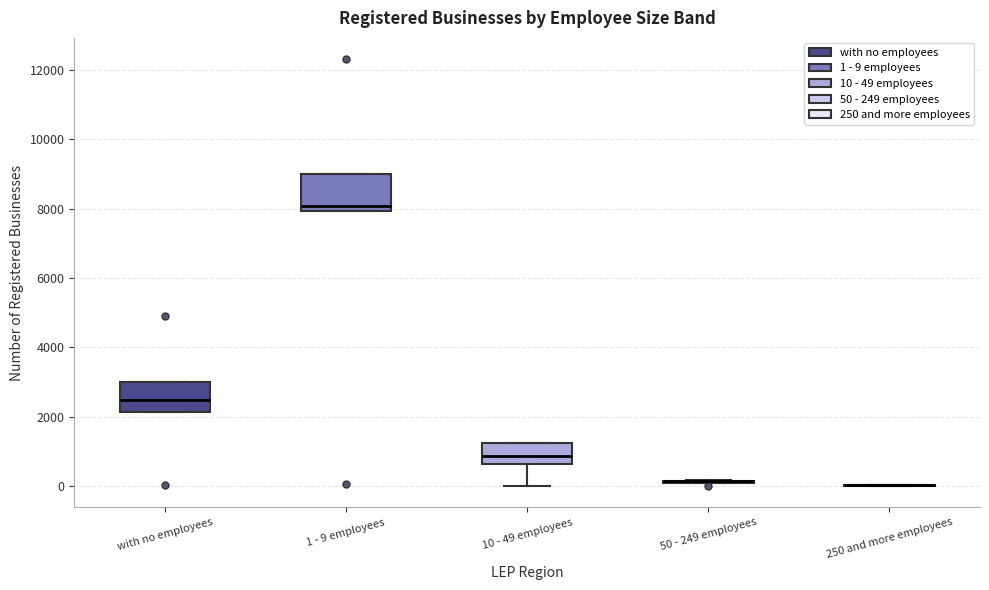

Where is the lower edge of the box for 1 - 9 employees on the y-axis? The values are not printed on the chart, so give them approximately, as read against the axis.

8000